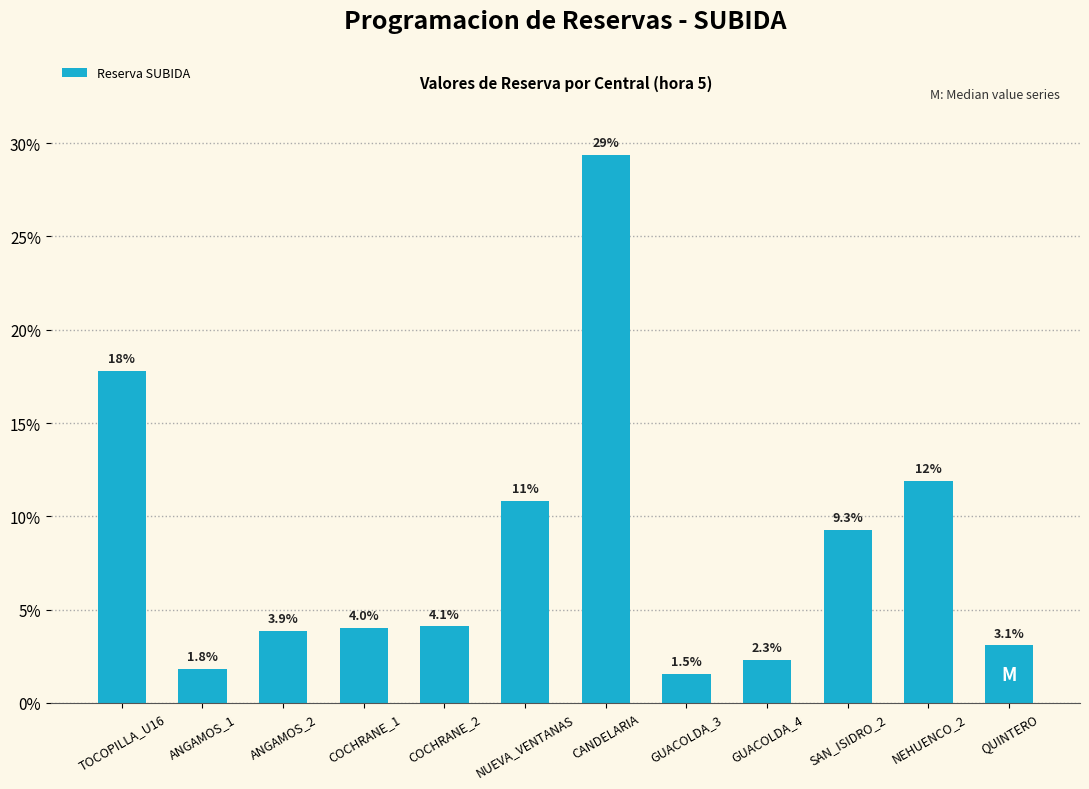

List the labels in order of value, largest first.

CANDELARIA, TOCOPILLA_U16, NEHUENCO_2, NUEVA_VENTANAS, SAN_ISIDRO_2, COCHRANE_2, COCHRANE_1, ANGAMOS_2, QUINTERO, GUACOLDA_4, ANGAMOS_1, GUACOLDA_3